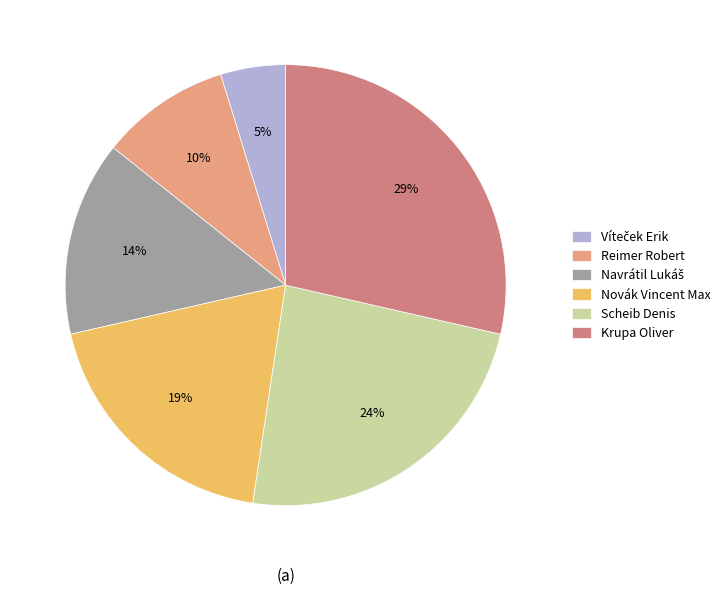

What percentage is the Novák Vincent Max slice, to the nearest percent?

19%